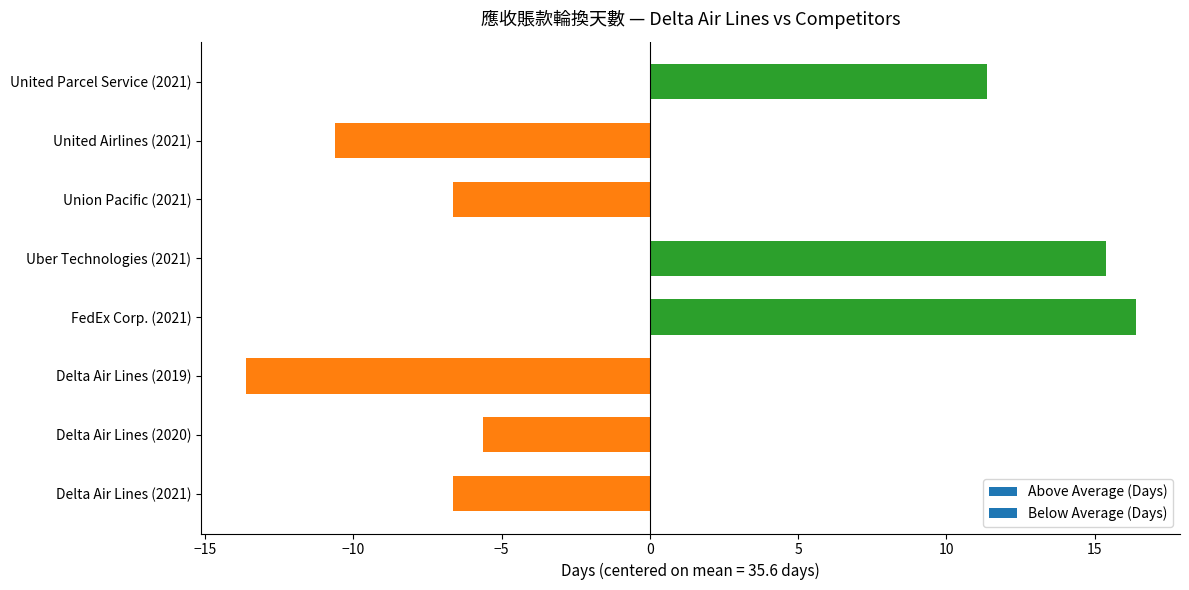

Reading bottom to top, transcribe all the data shown in this chart.

-6.6	-5.6	-13.6	16.4	15.4	-6.6	-10.6	11.4